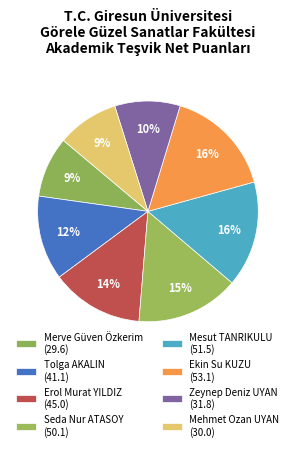

Count the number of slices in the pie.

8